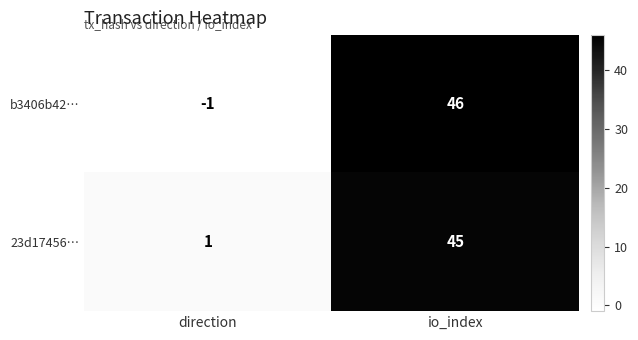

True or false: 23d17456… has a value of 71 at io_index.

False